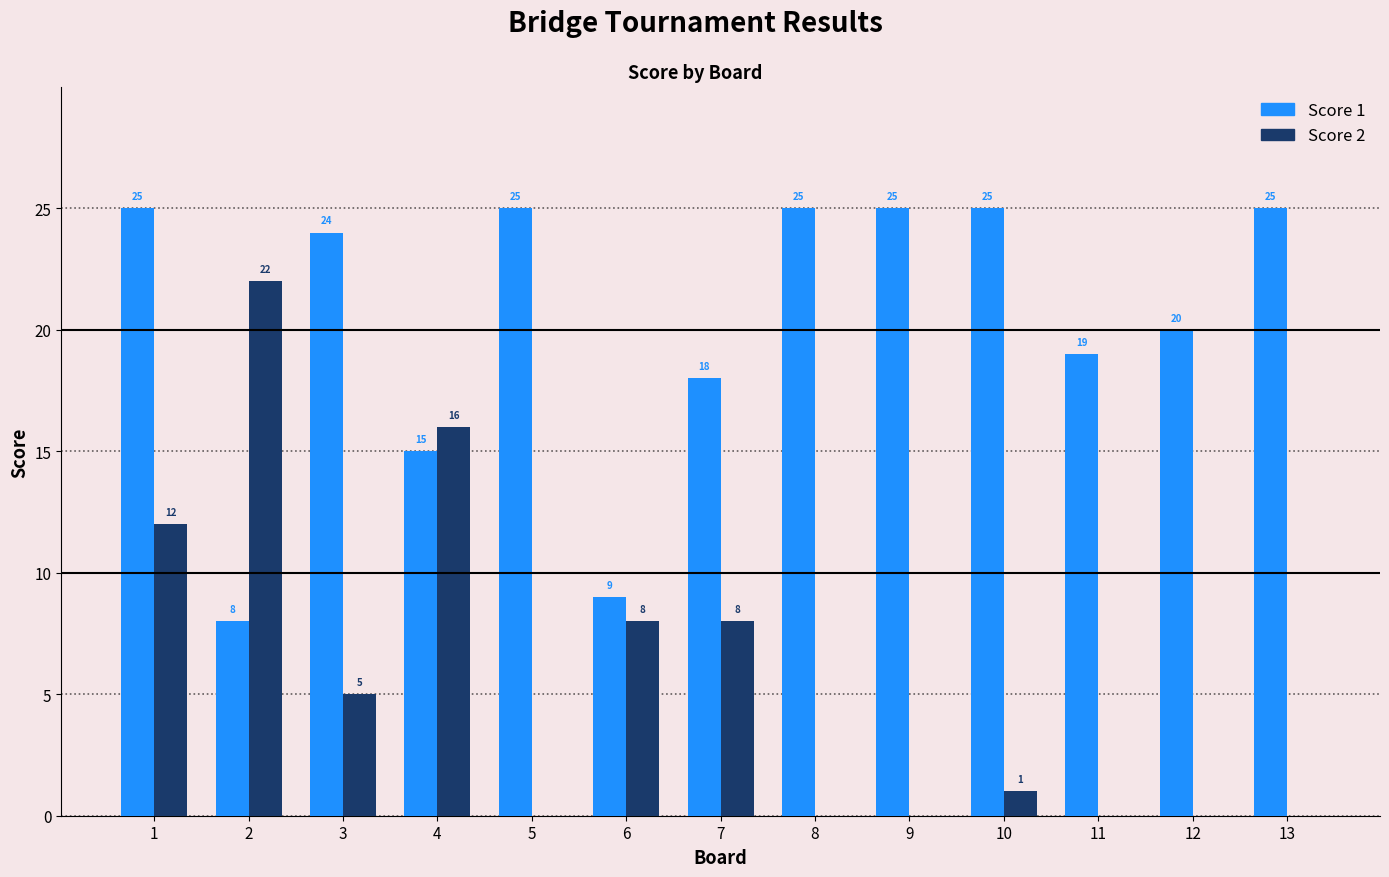

How many data points does each series have?

13